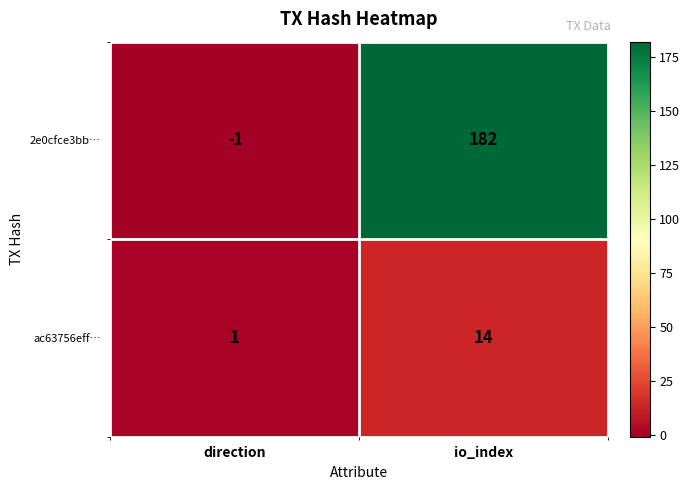

The value of ac63756eff… at direction is 1. True or false?

True